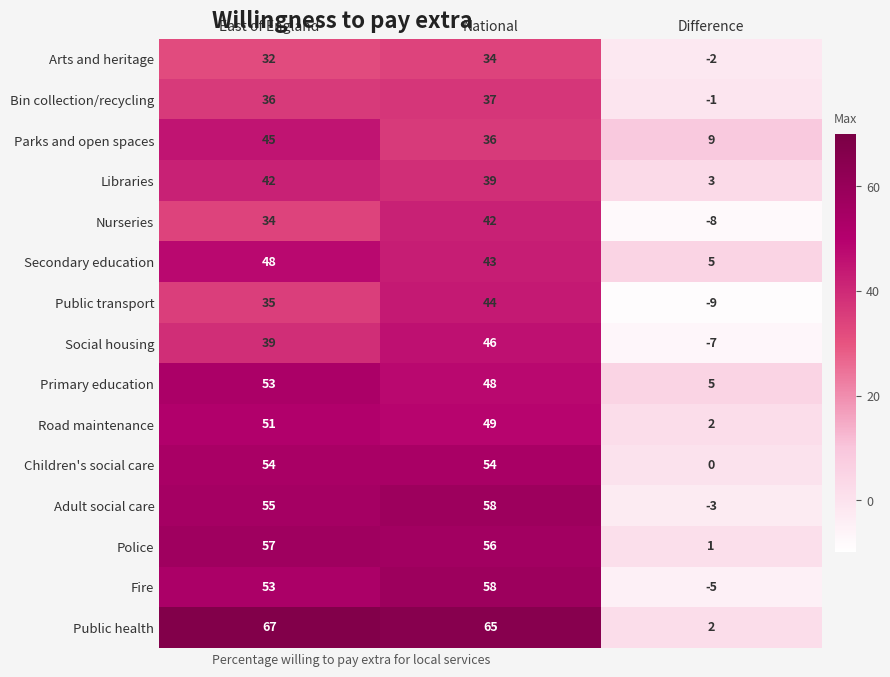

Is it true that Children's social care equals 97 at East of England?

False